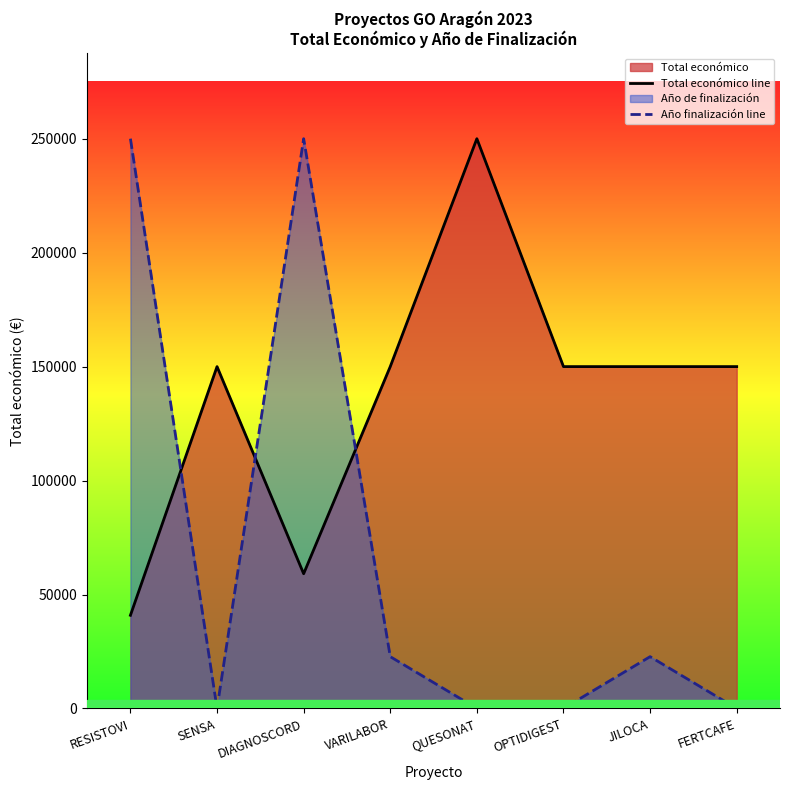

How many lines are shown in the chart?

2